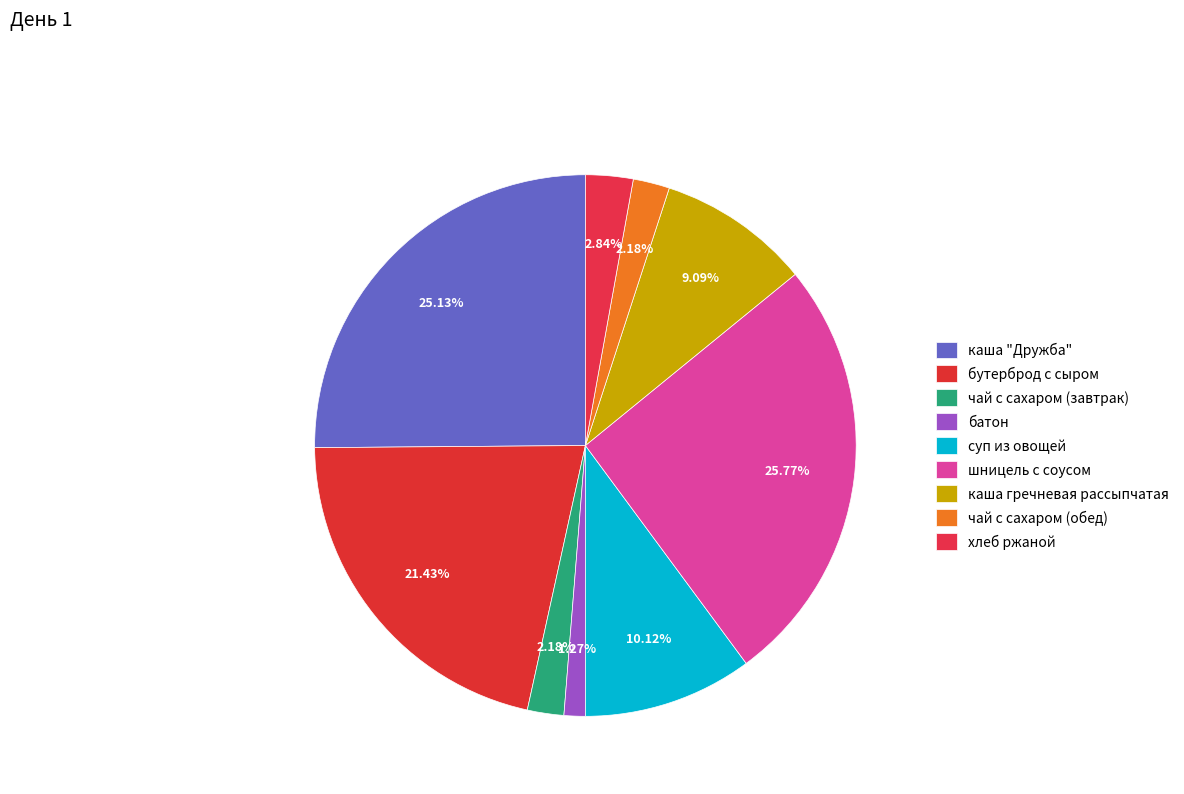

Is there a majority slice in this chart?

No